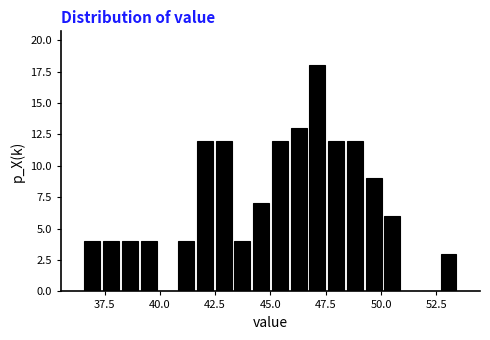

Read against the x-axis, roughly where is the centre of the tallest bar?

47.0